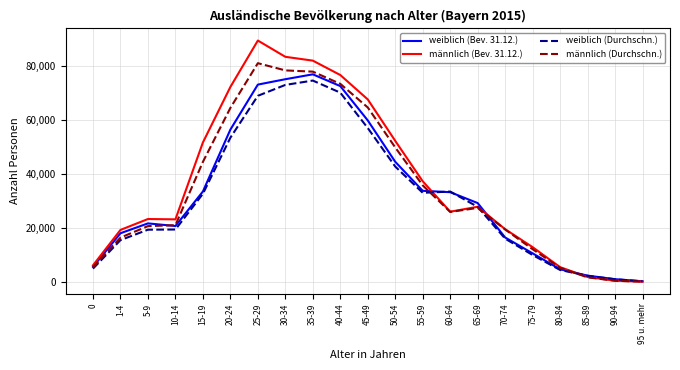

Which label corresponds to the largest value in the chart?

25-29